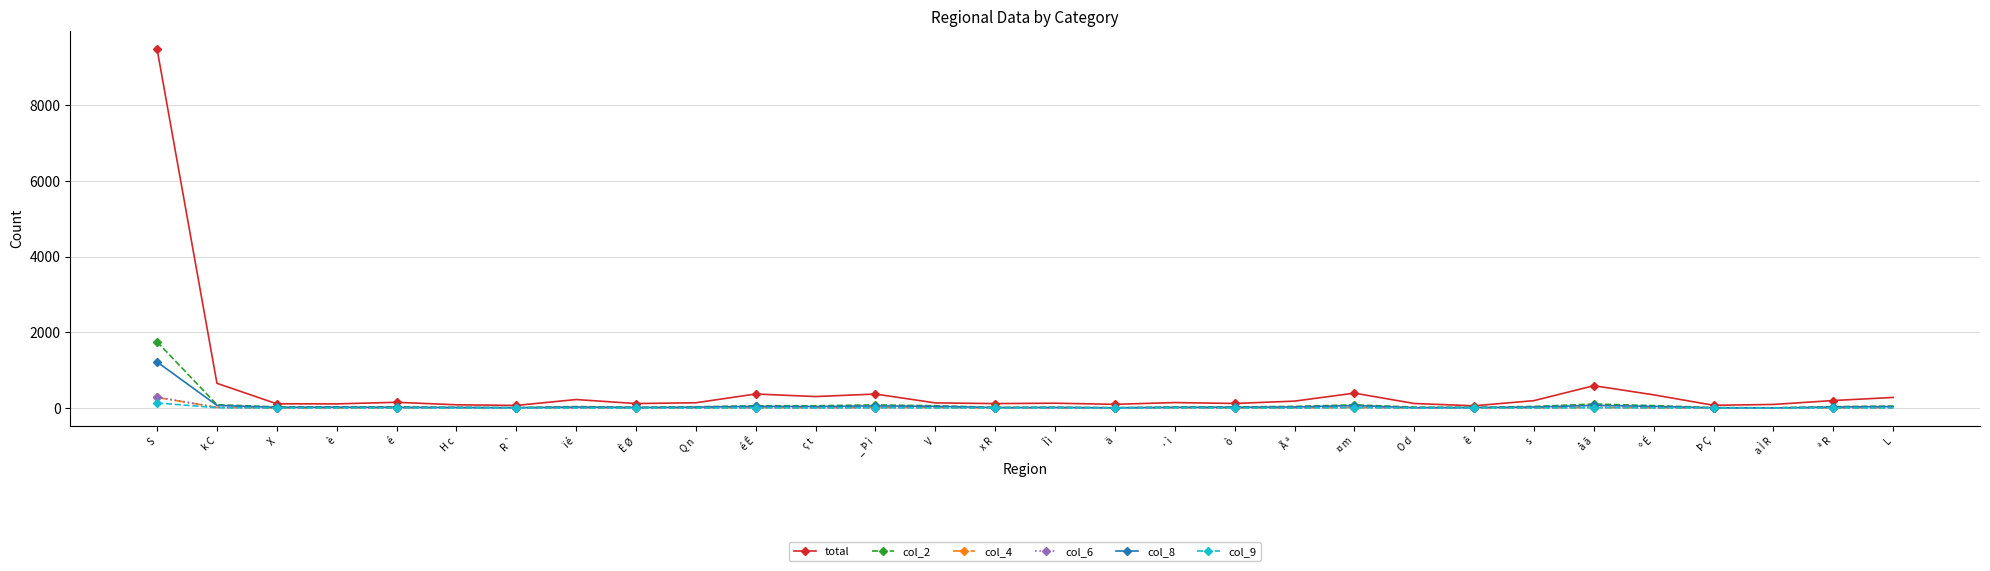

At which category is the sum across all series the highest?

S